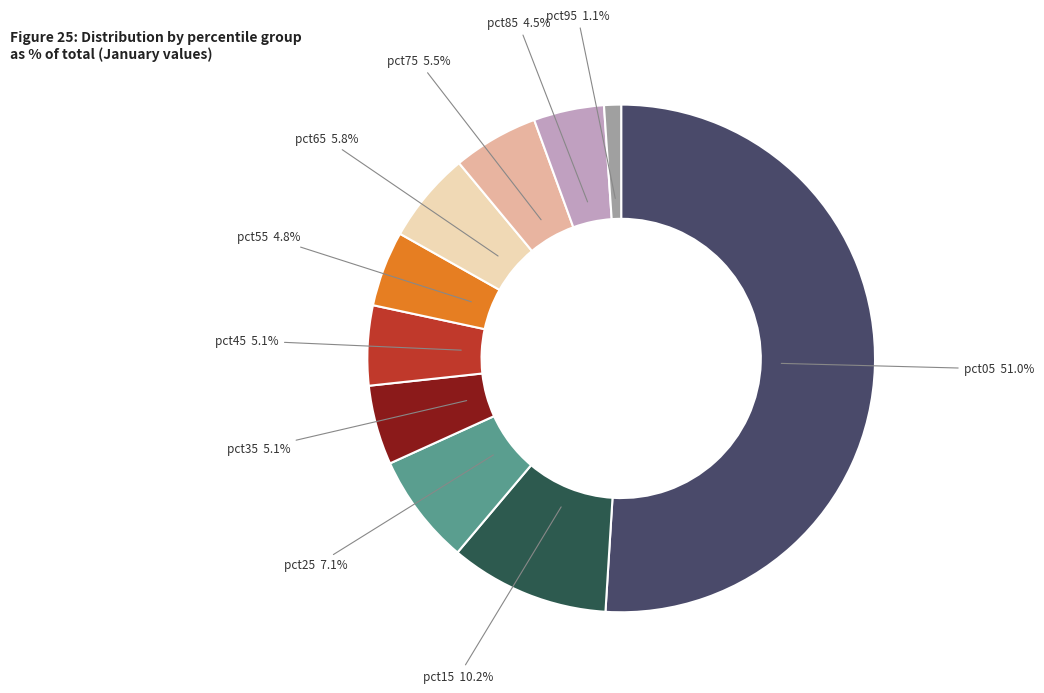

How many segments does this pie chart have?

10